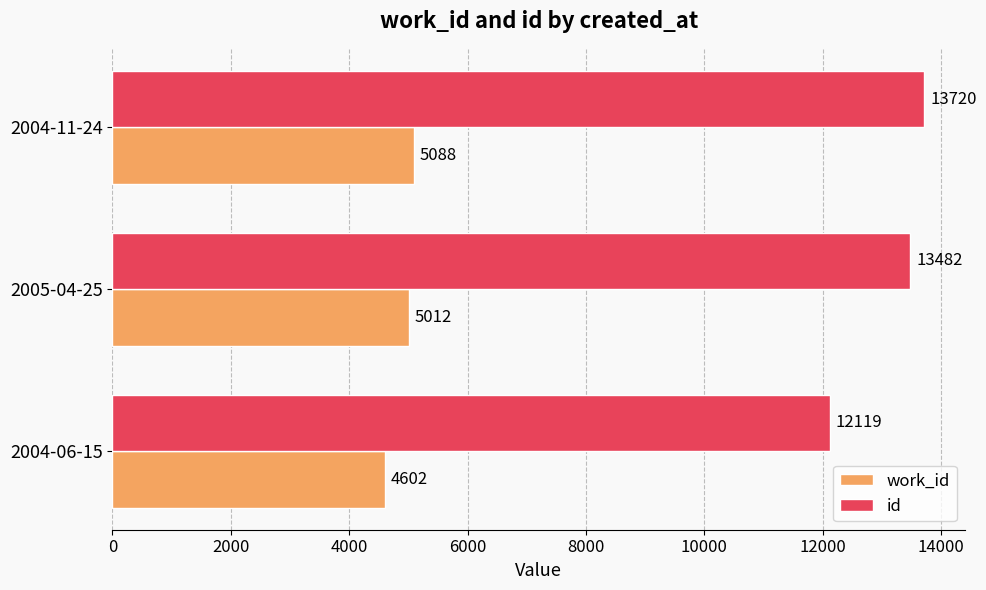

Which series has the largest total across all categories?

id